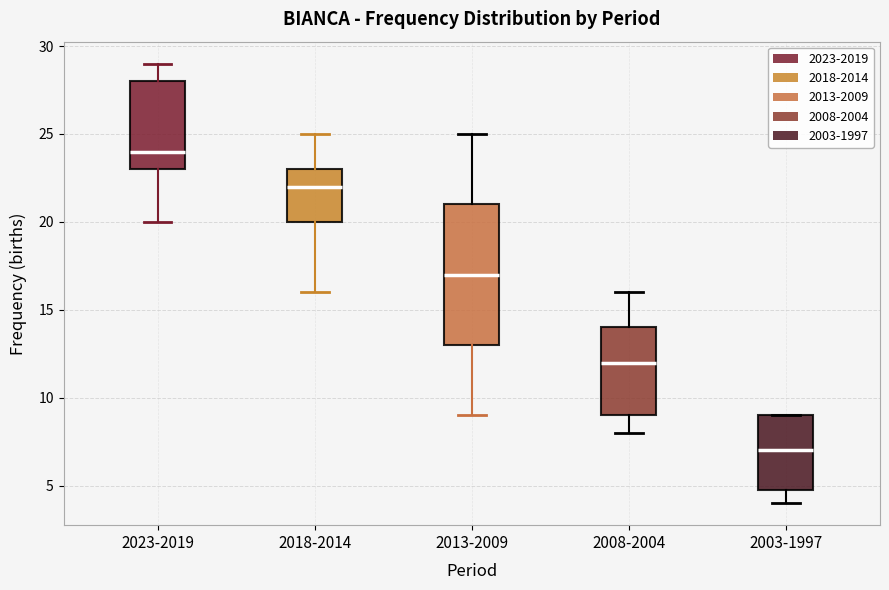

Reading left to right, transcribe this box plot: for each box, give where its median line is, the range the box spans, and where its two whiskers end, as read against the y-axis. The values are not printed on the chart, so give them approximately, as read against the axis.

2023-2019: median 24, box 23 to 28, whiskers 20 to 29
2018-2014: median 22, box 20 to 23, whiskers 16 to 25
2013-2009: median 17, box 13 to 21, whiskers 9 to 25
2008-2004: median 12, box 9 to 14, whiskers 8 to 16
2003-1997: median 7, box 5 to 9, whiskers 4 to 9